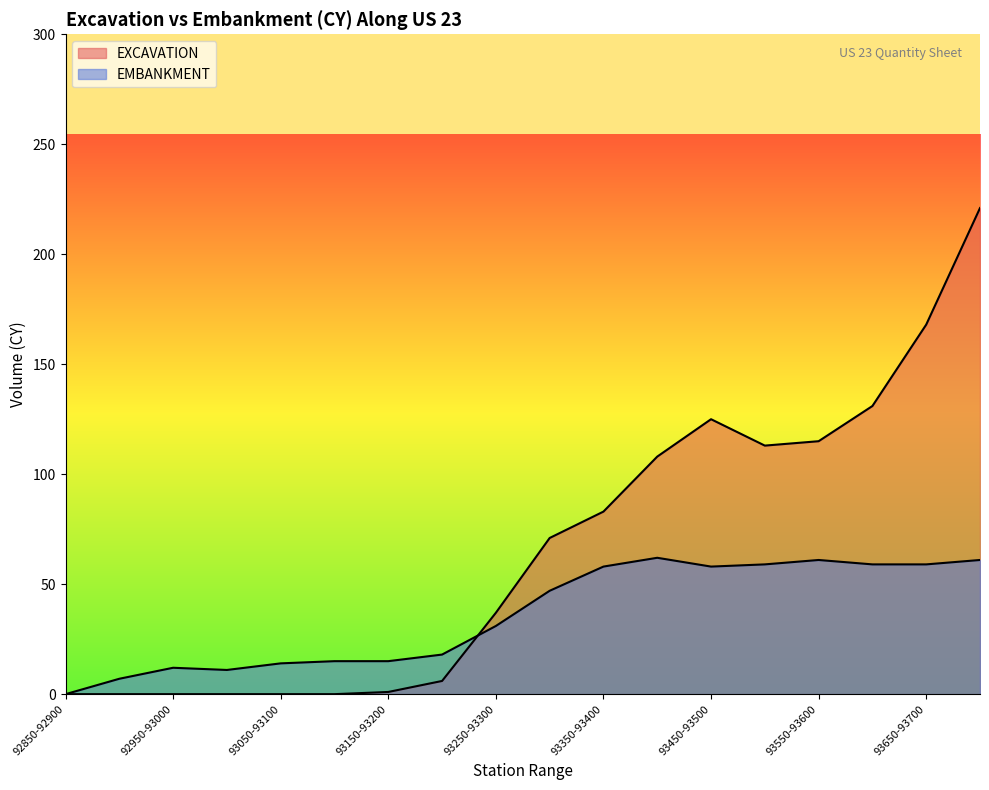

What is the label of the 12th point from the left?

93400-93450